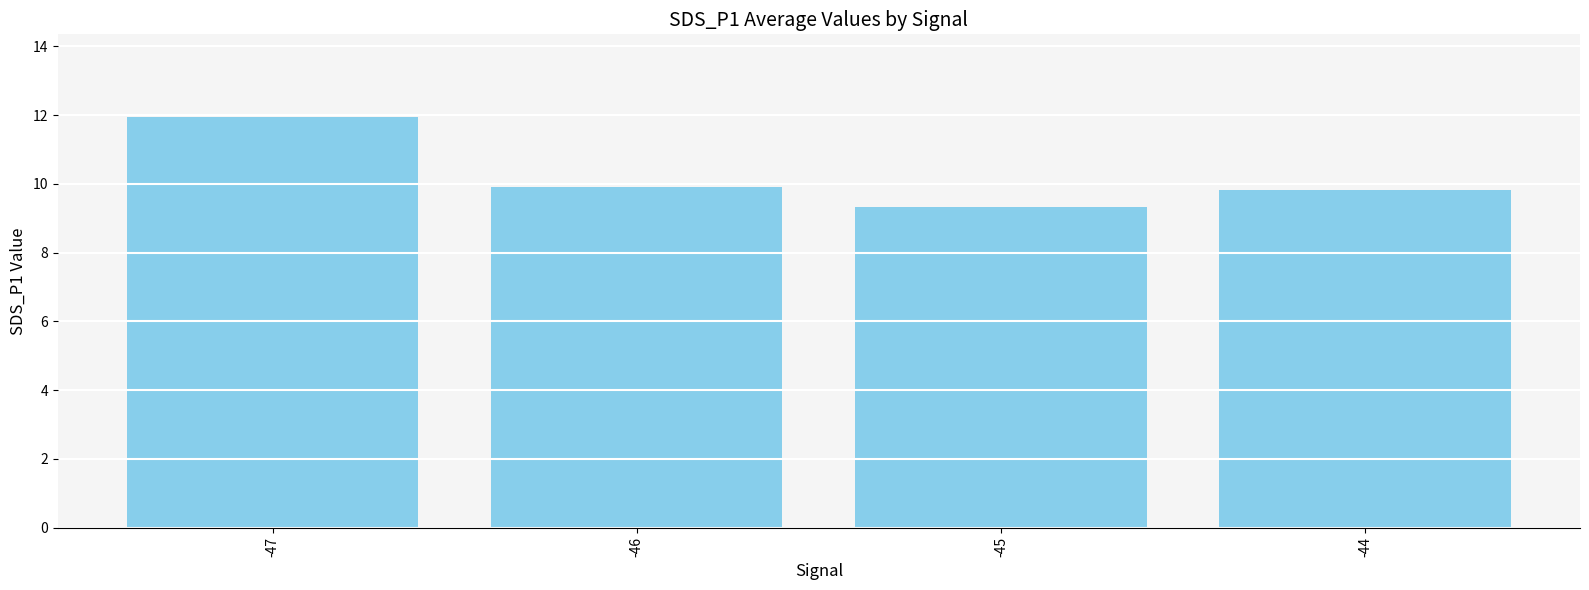

Approximately how many times larger is the value at -47 compared to -46?

1.2